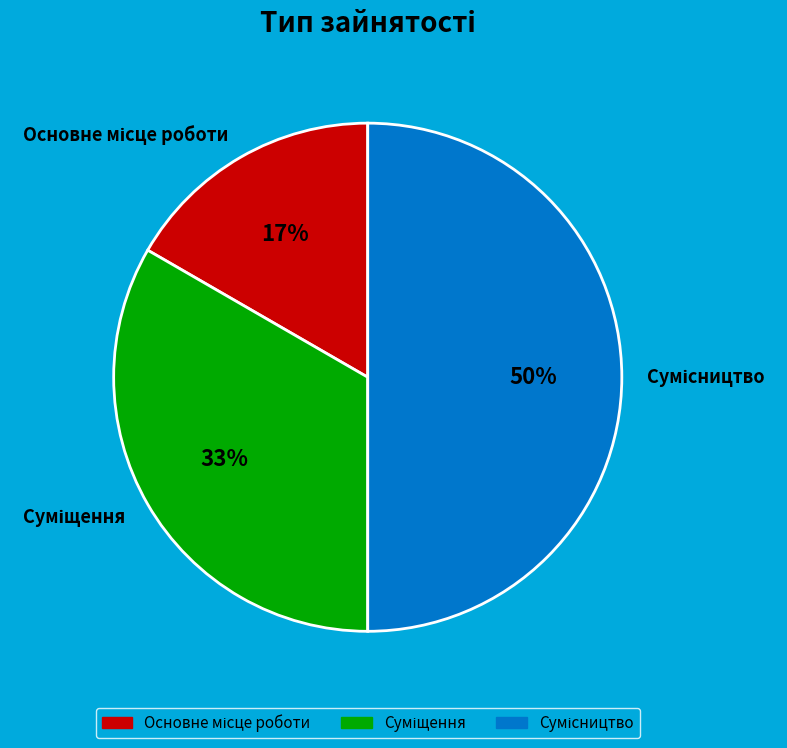

To the nearest percent, what is the average slice percentage?

33%